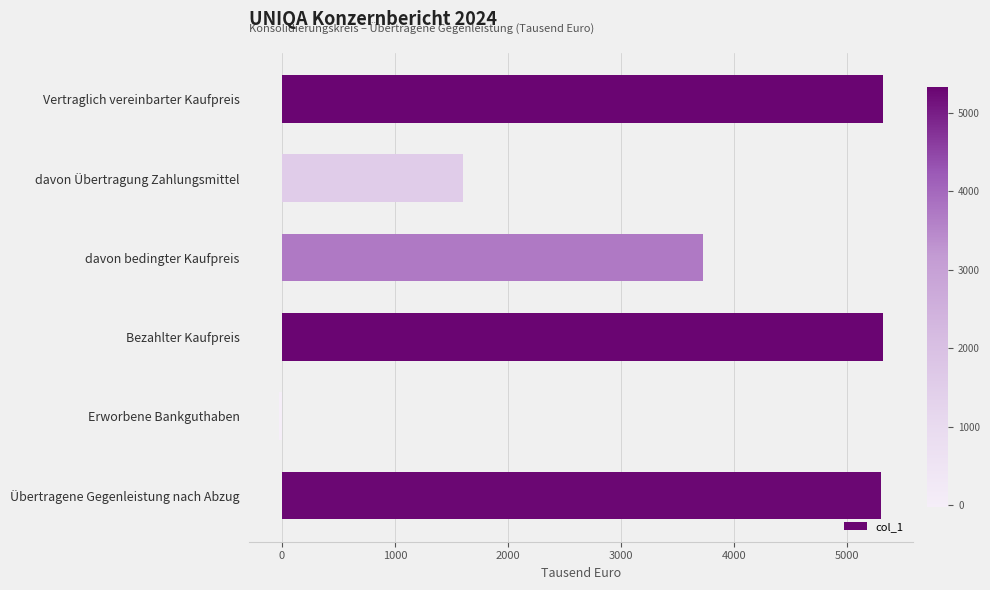

What is the difference between the second highest and second lowest values?

3723